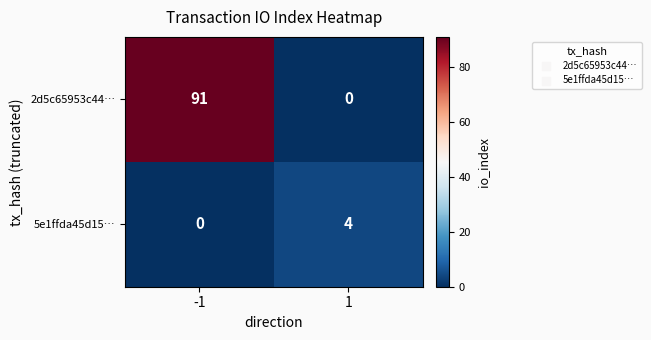

Rank the series by their average value, from lowest to highest.

5e1ffda45d15…, 2d5c65953c44…